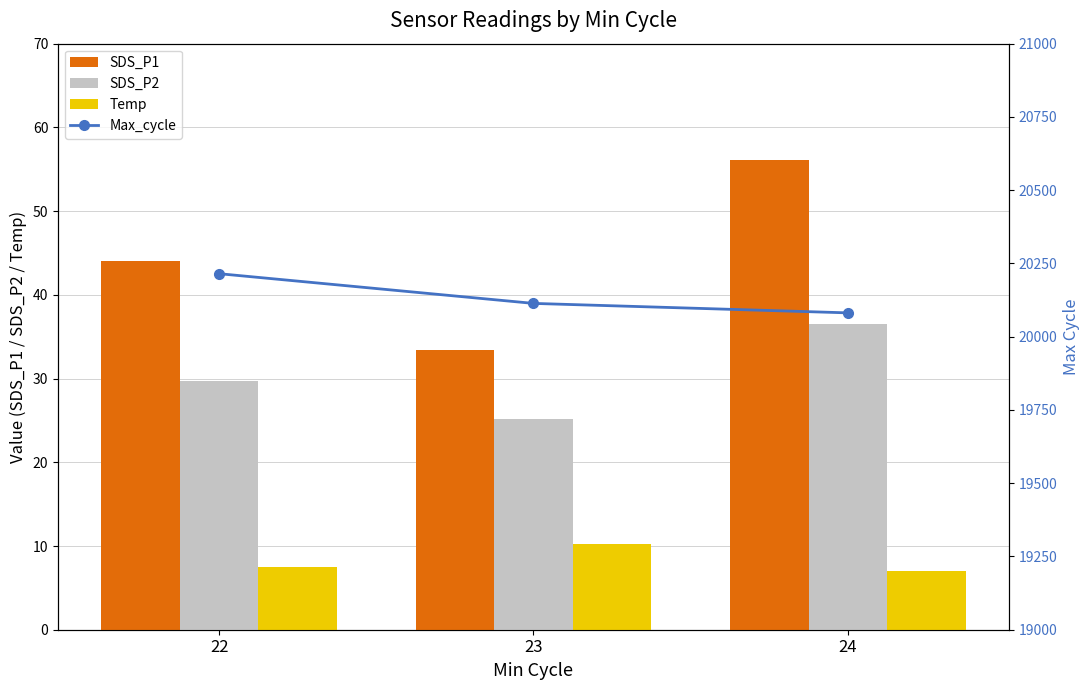

Which series has the widest spread of values?

Max_cycle